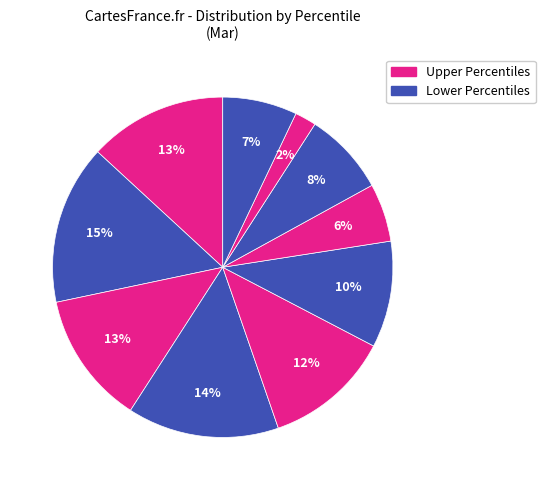

How many segments does this pie chart have?

10